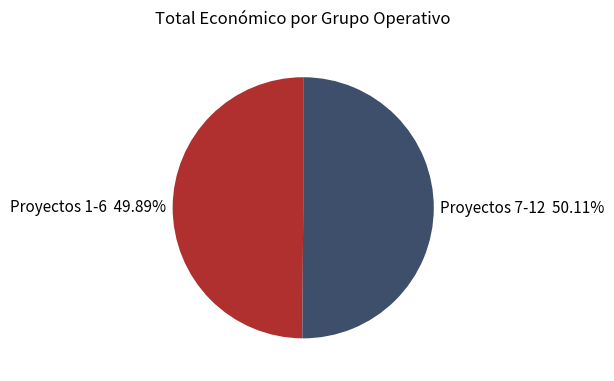

What is the ratio of the value at Proyectos 1-6 49.89% to the value at Proyectos 7-12 50.11%?

1.0